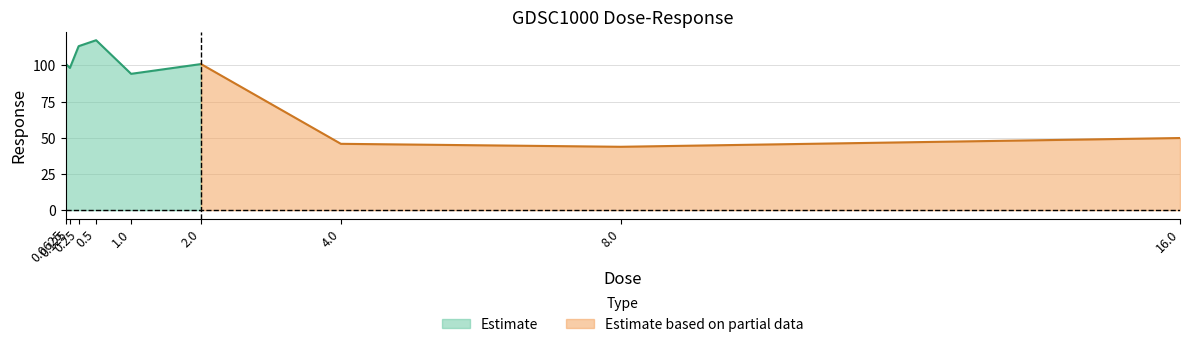

Reading left to right, extract all data points from this chart.

0.0625=101.3	0.125=98.2	0.25=113.3	0.5=117.4	1.0=94.2	2.0=100.9	4.0=45.8	8.0=43.8	16.0=49.8